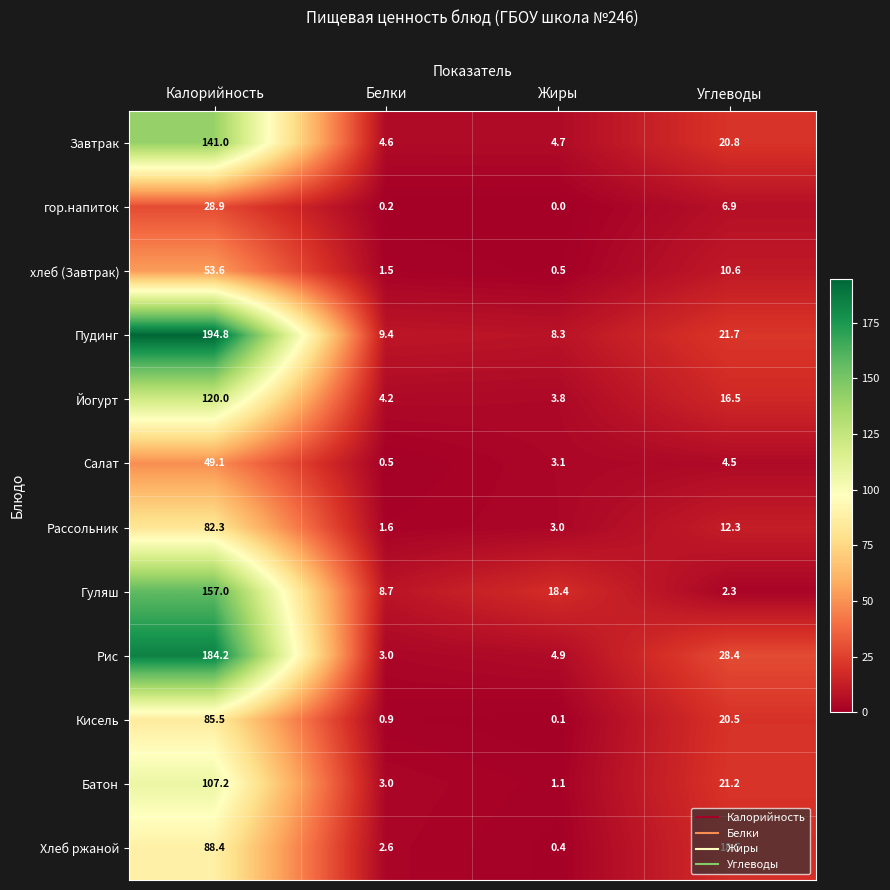

How many categories are shown in the chart?

4